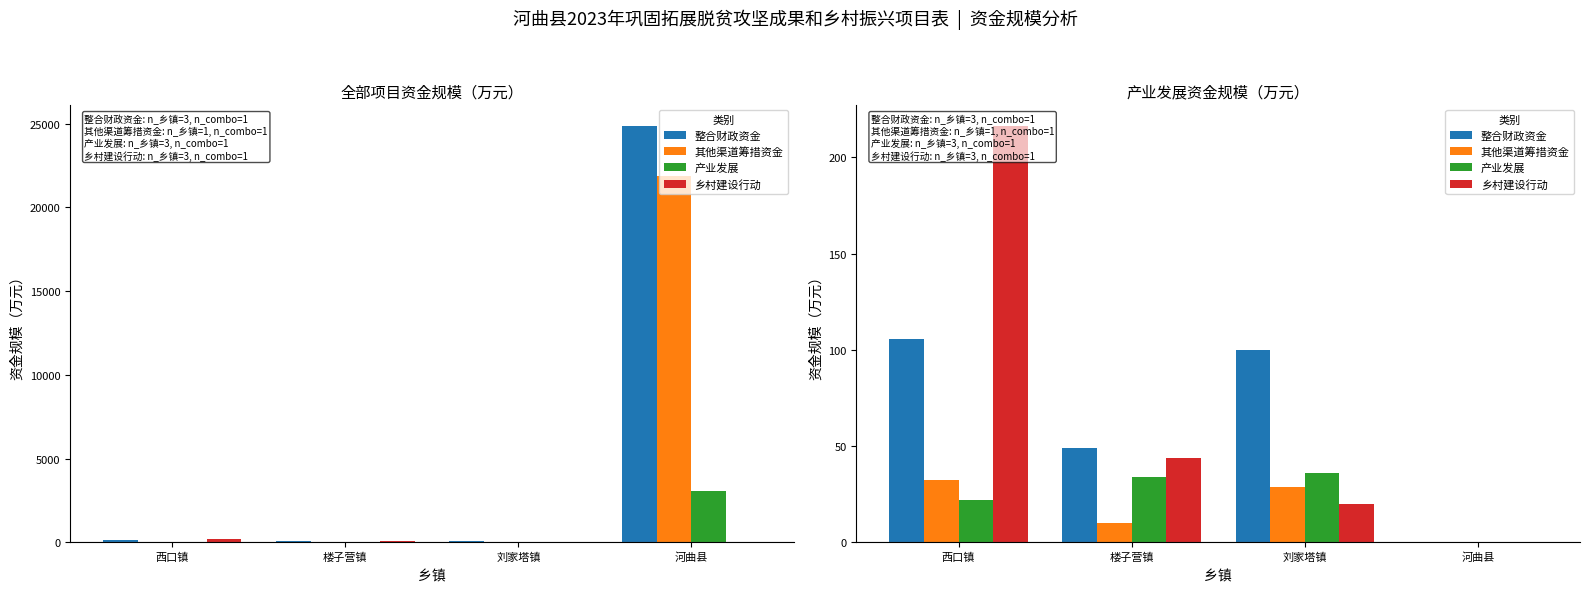

How many groups of bars are there?

4